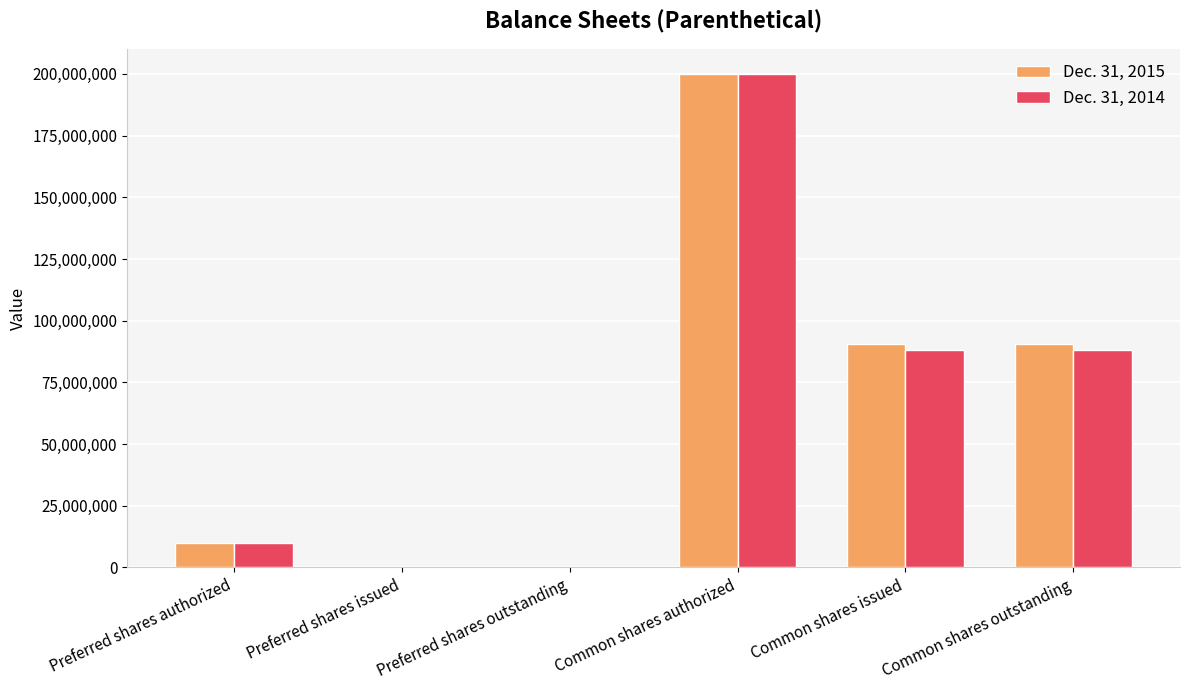

Which category has the highest value in the Dec. 31, 2014 series?

Common shares authorized